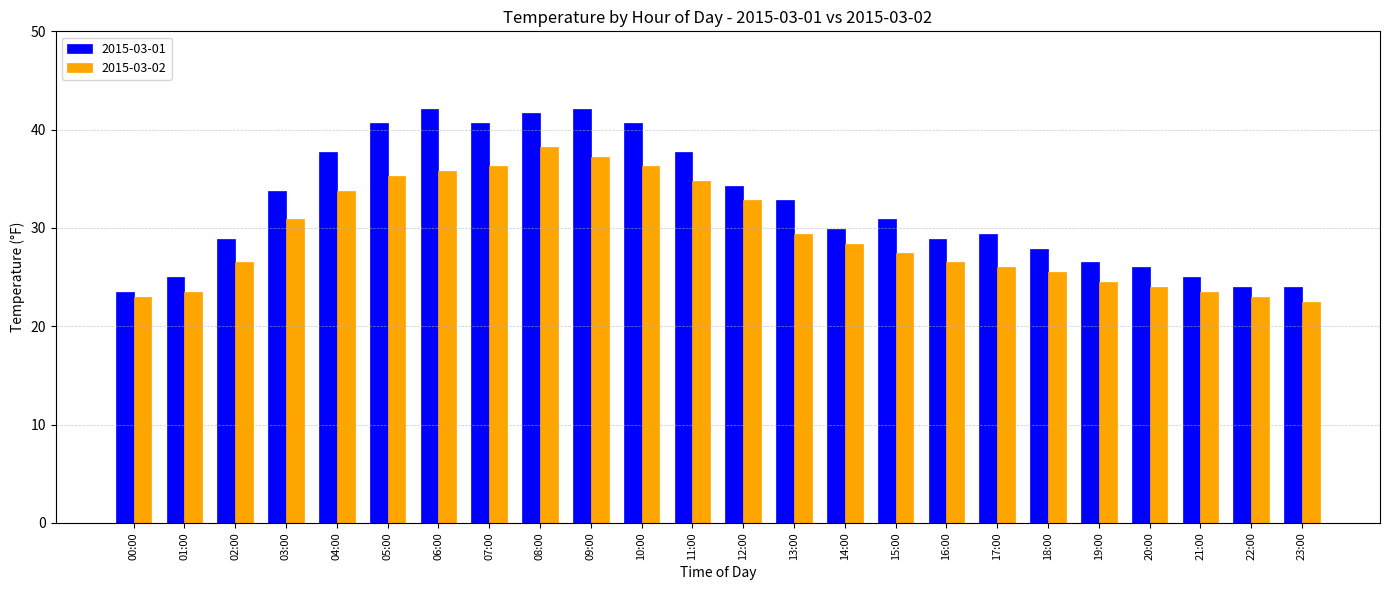

What is the maximum value for 2015-03-01?

42.1